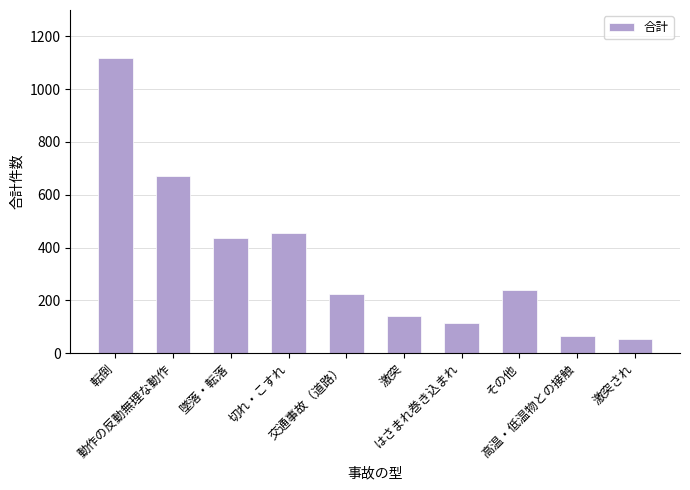

How many bars are there in total?

10